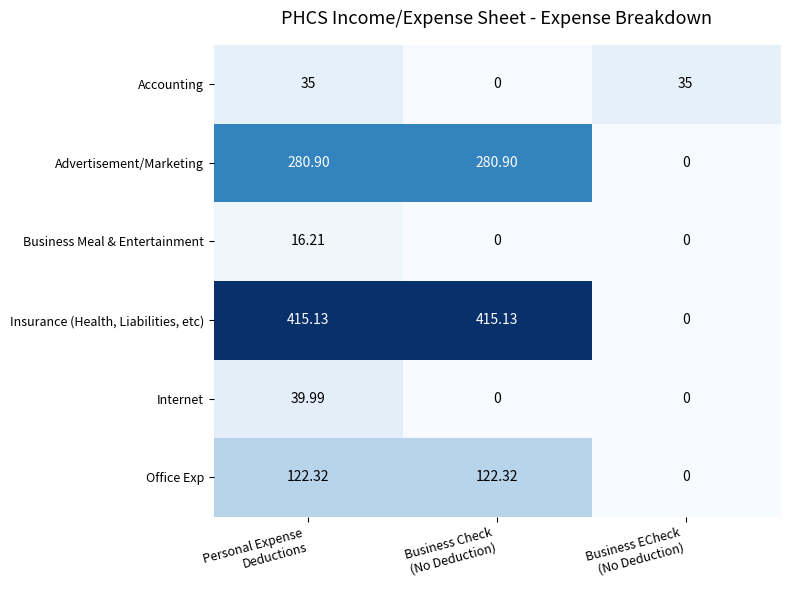

At which category is the sum across all series the highest?

Personal Expense
Deductions